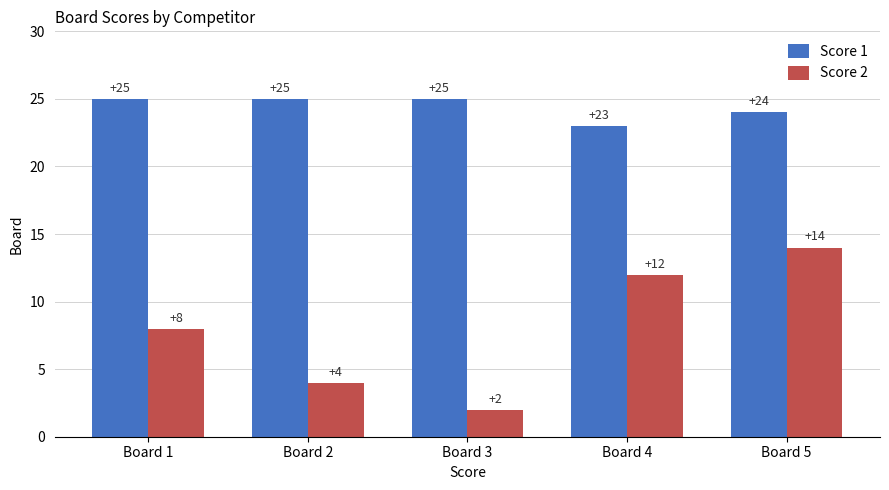

How many categories are shown in the chart?

5